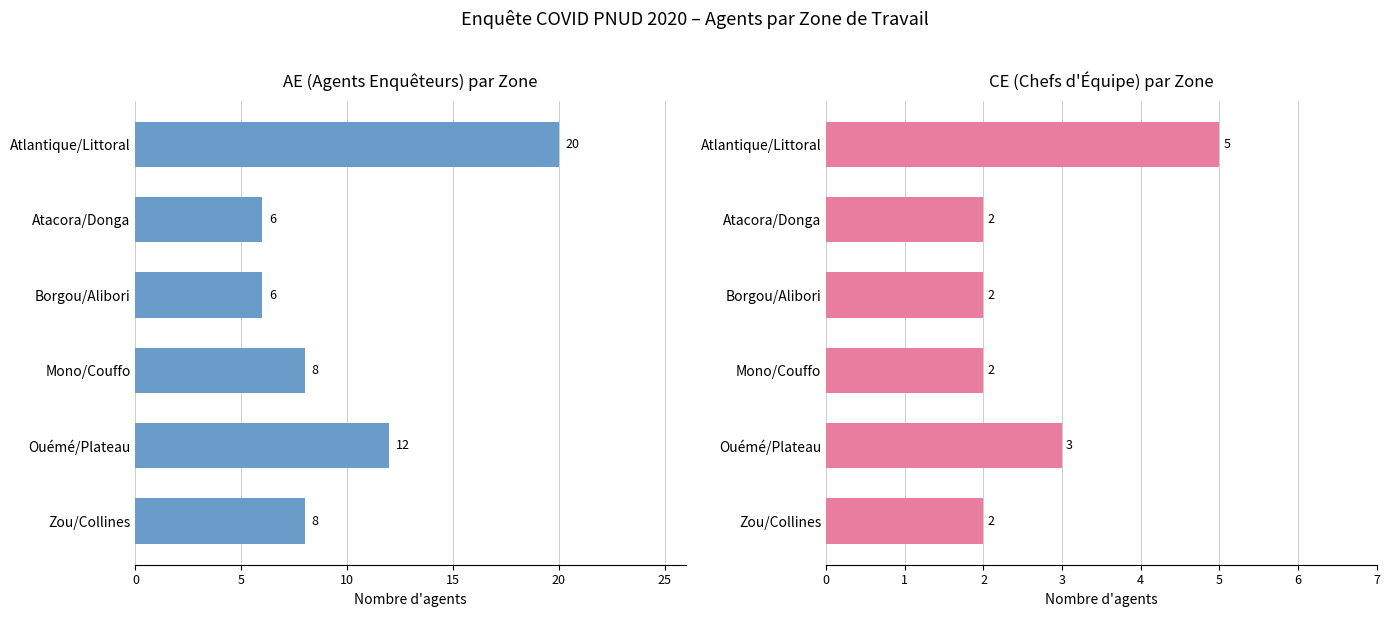

How many data points does each series have?

6